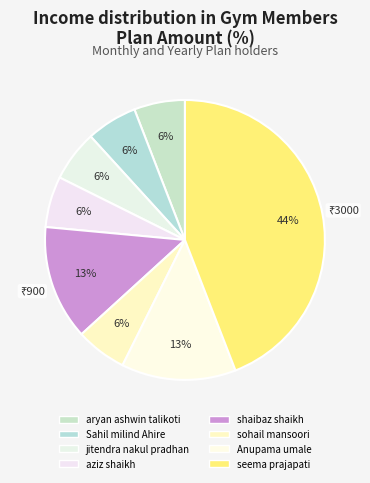

Is there a majority slice in this chart?

No